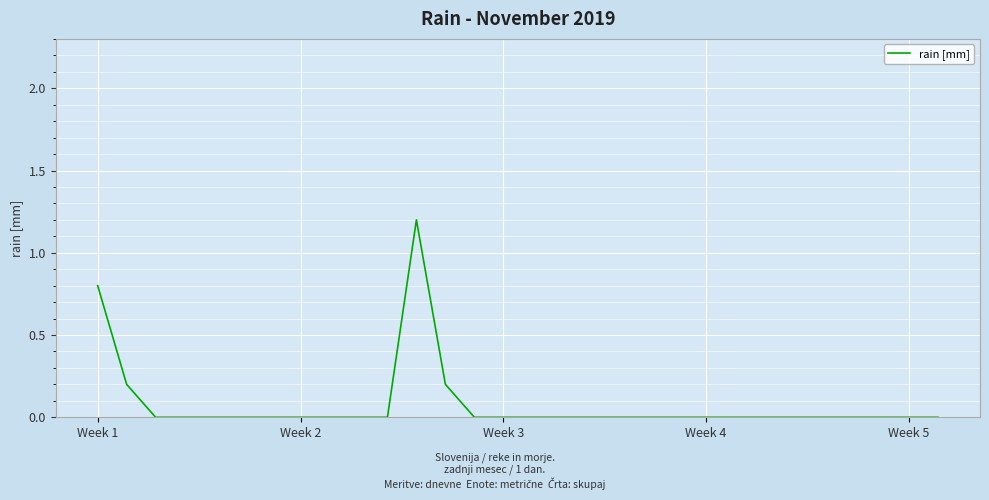

Reading left to right, what are all the values shown in this chart?

0.8	0.2	0.0	0.0	0.0	0.0	0.0	0.0	0.0	0.0	0.0	1.2	0.2	0.0	0.0	0.0	0.0	0.0	0.0	0.0	0.0	0.0	0.0	0.0	0.0	0.0	0.0	0.0	0.0	0.0